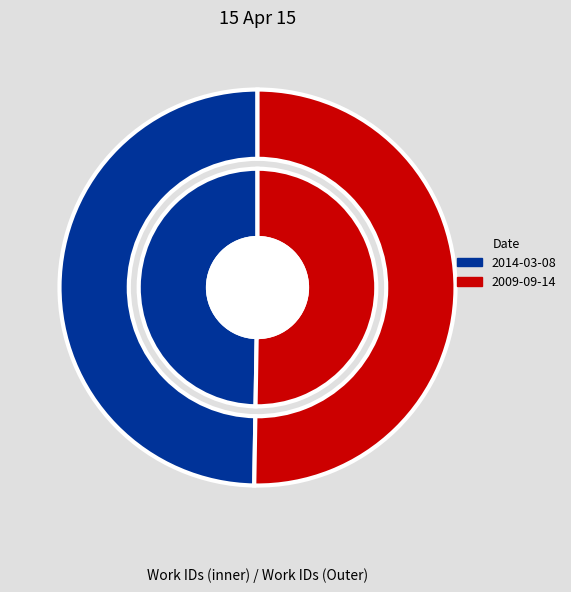

Does 2009-09-14 account for over 50% of the chart?

Yes